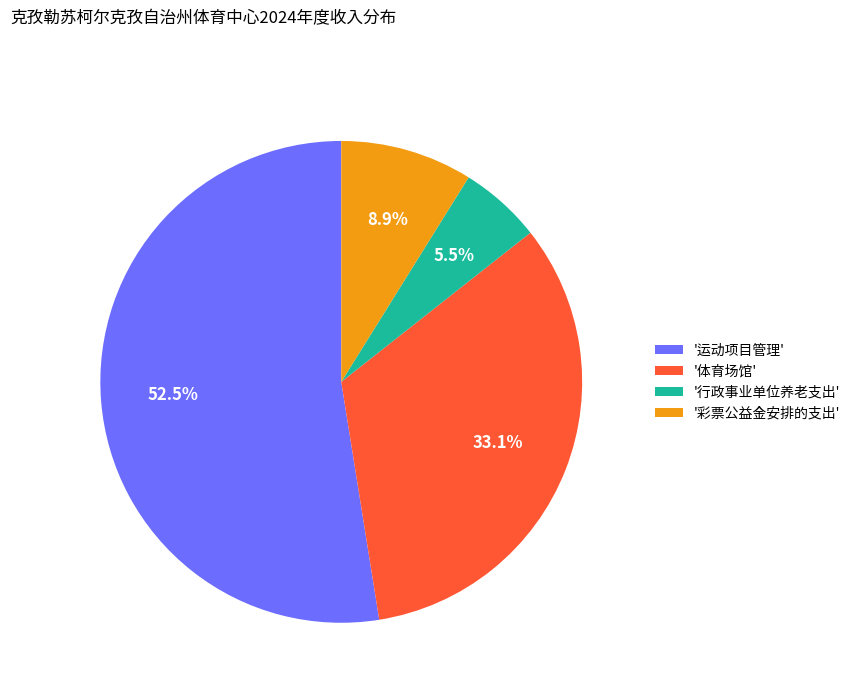

What is the majority slice?

'运动项目管理'